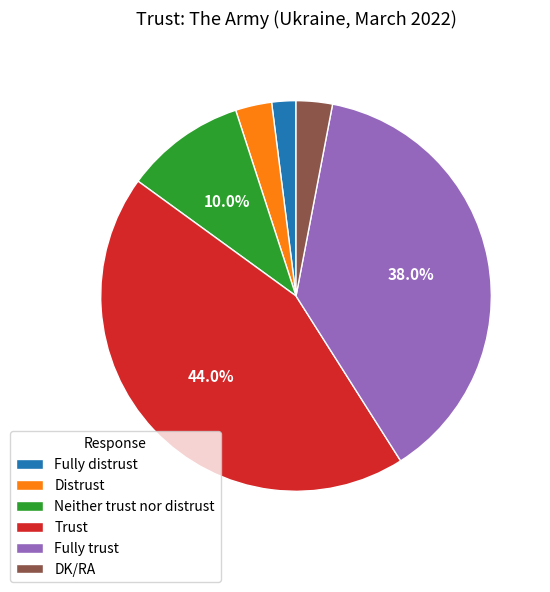

To the nearest percent, what portion does DK/RA represent?

3%